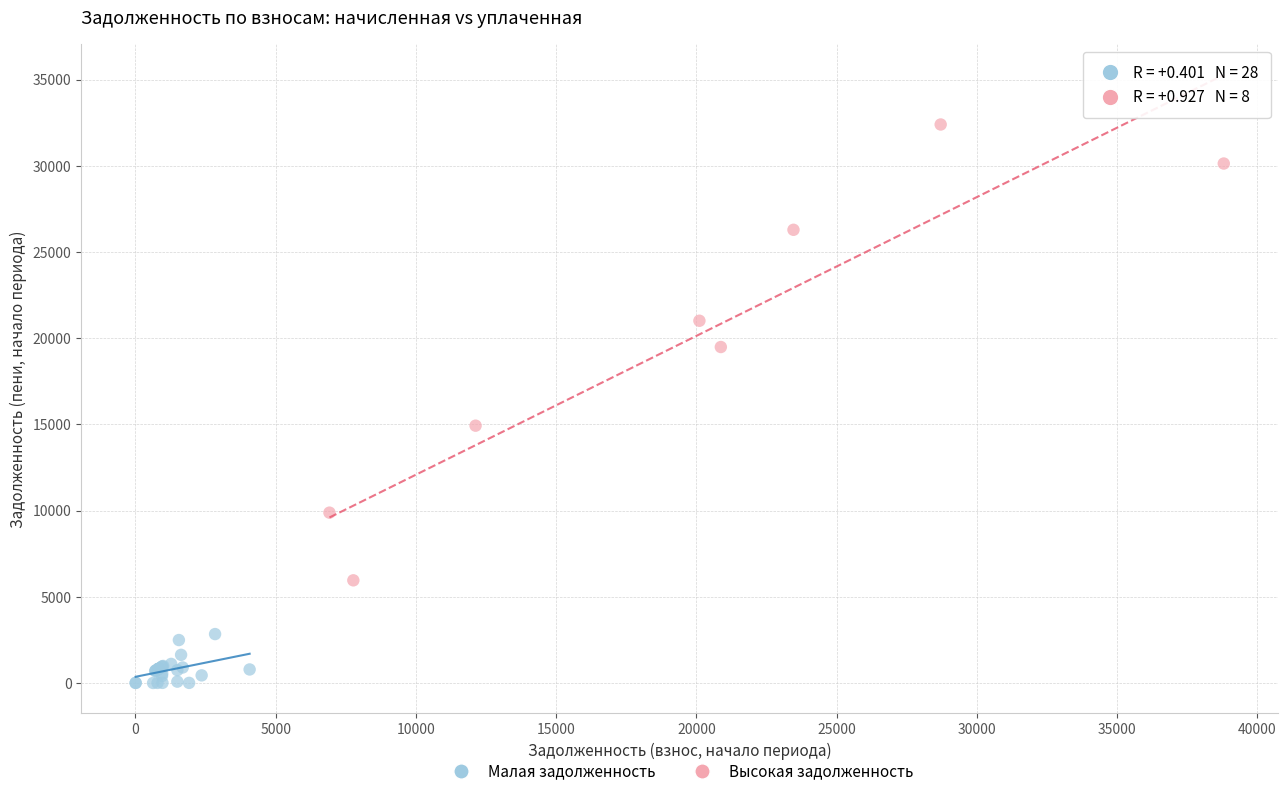

What are all the series names shown in the legend?

Малая задолженность, Высокая задолженность